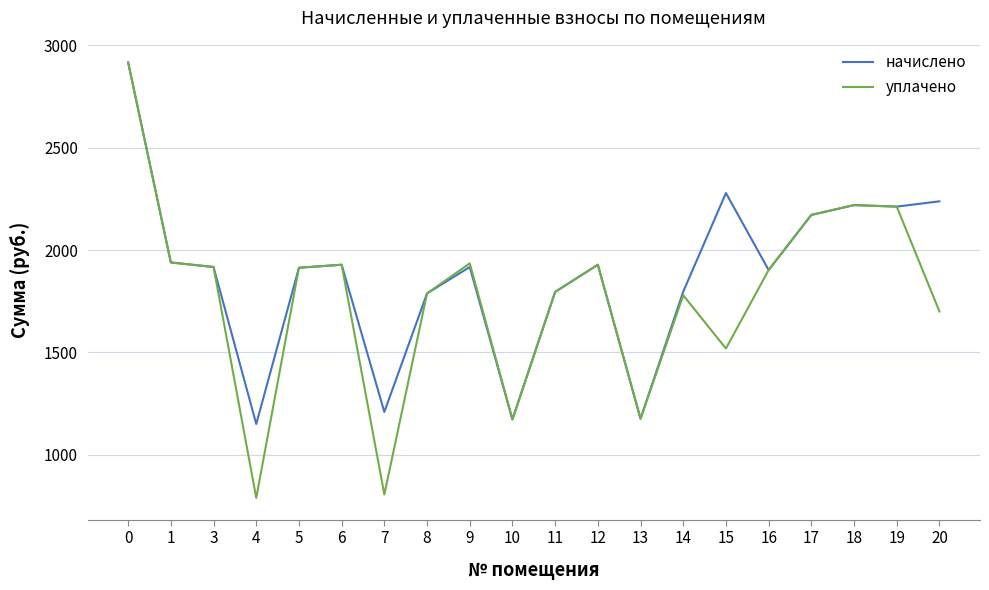

Which series has the largest total across all categories?

начислено